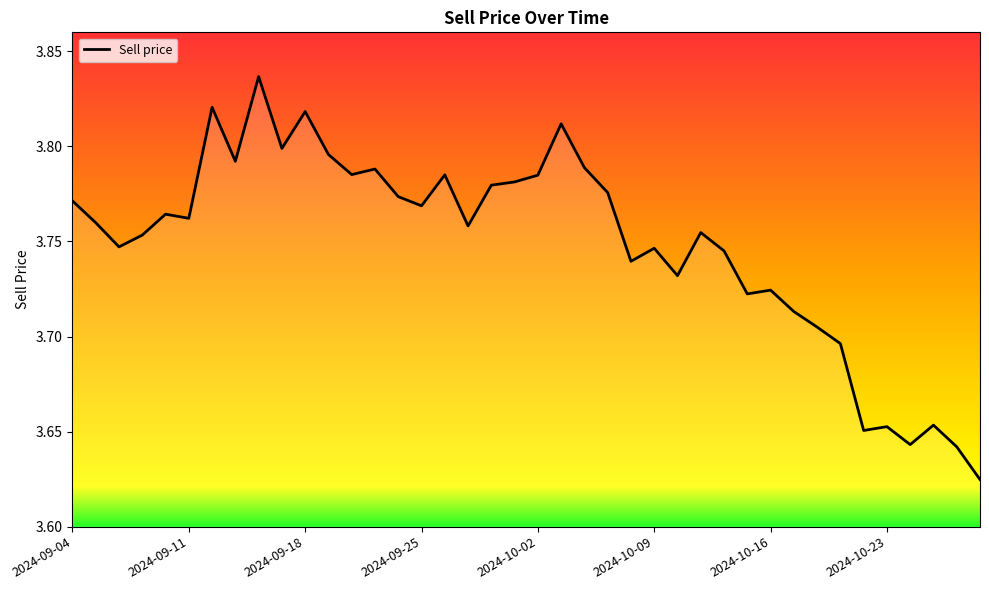

What is the difference between the second highest and minimum values?

0.2